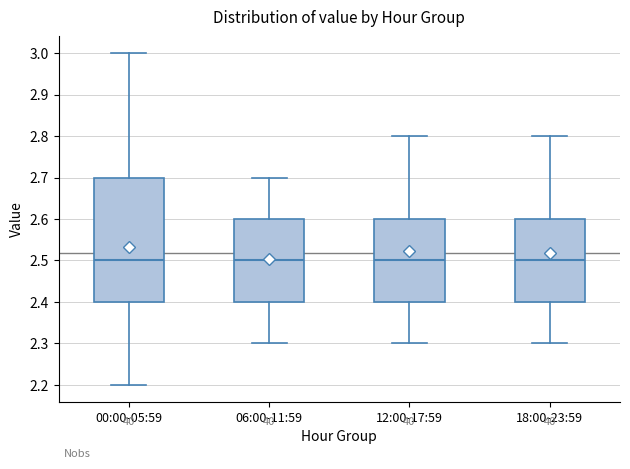

Reading left to right, transcribe this box plot: for each box, give where its median line is, the range the box spans, and where its two whiskers end, as read against the y-axis. The values are not printed on the chart, so give them approximately, as read against the axis.

00:00-05:59: median 2.5, box 2.4 to 2.7, whiskers 2.2 to 3.0
06:00-11:59: median 2.5, box 2.4 to 2.6, whiskers 2.3 to 2.7
12:00-17:59: median 2.5, box 2.4 to 2.6, whiskers 2.3 to 2.8
18:00-23:59: median 2.5, box 2.4 to 2.6, whiskers 2.3 to 2.8